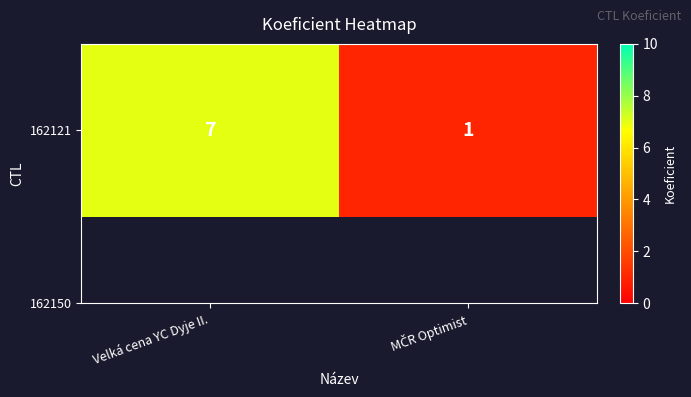

Reading left to right, extract all data points from this chart.

7	1